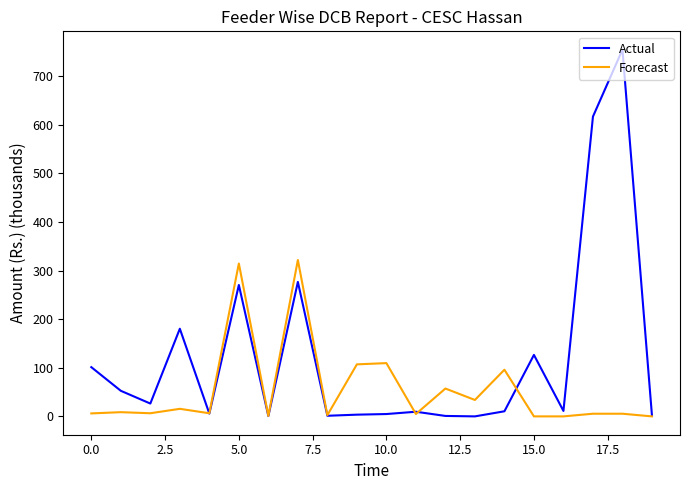

Rank the series by their average value, from highest to lowest.

Actual, Forecast